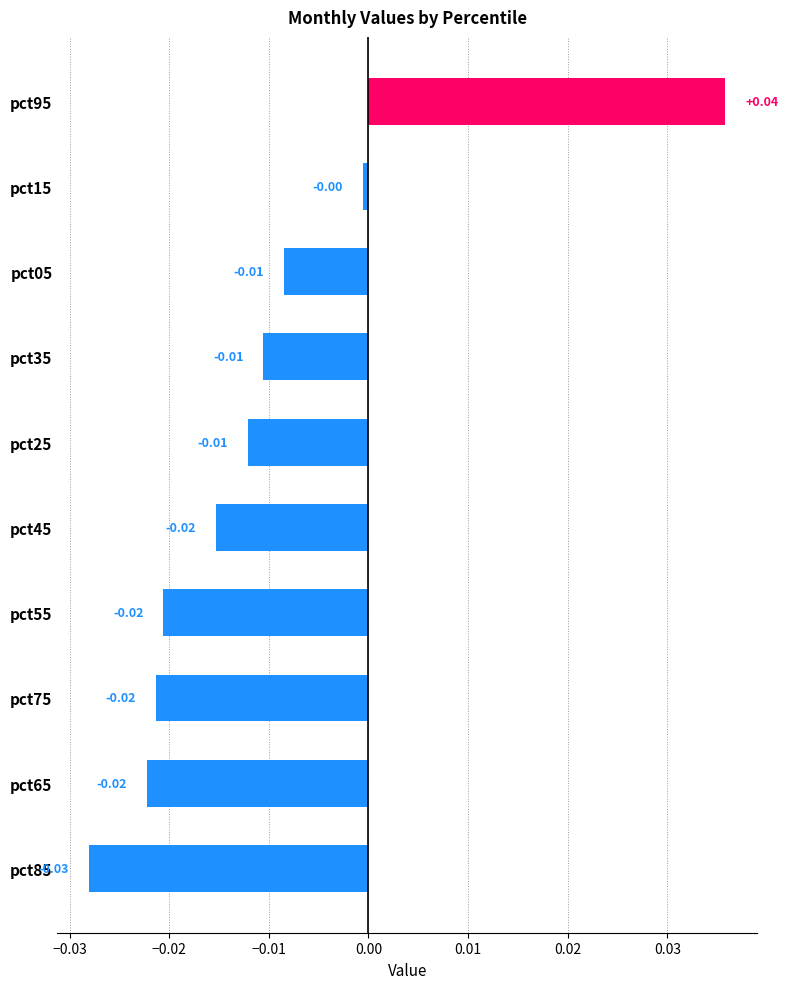

At which label is the value closest to 0?

pct15